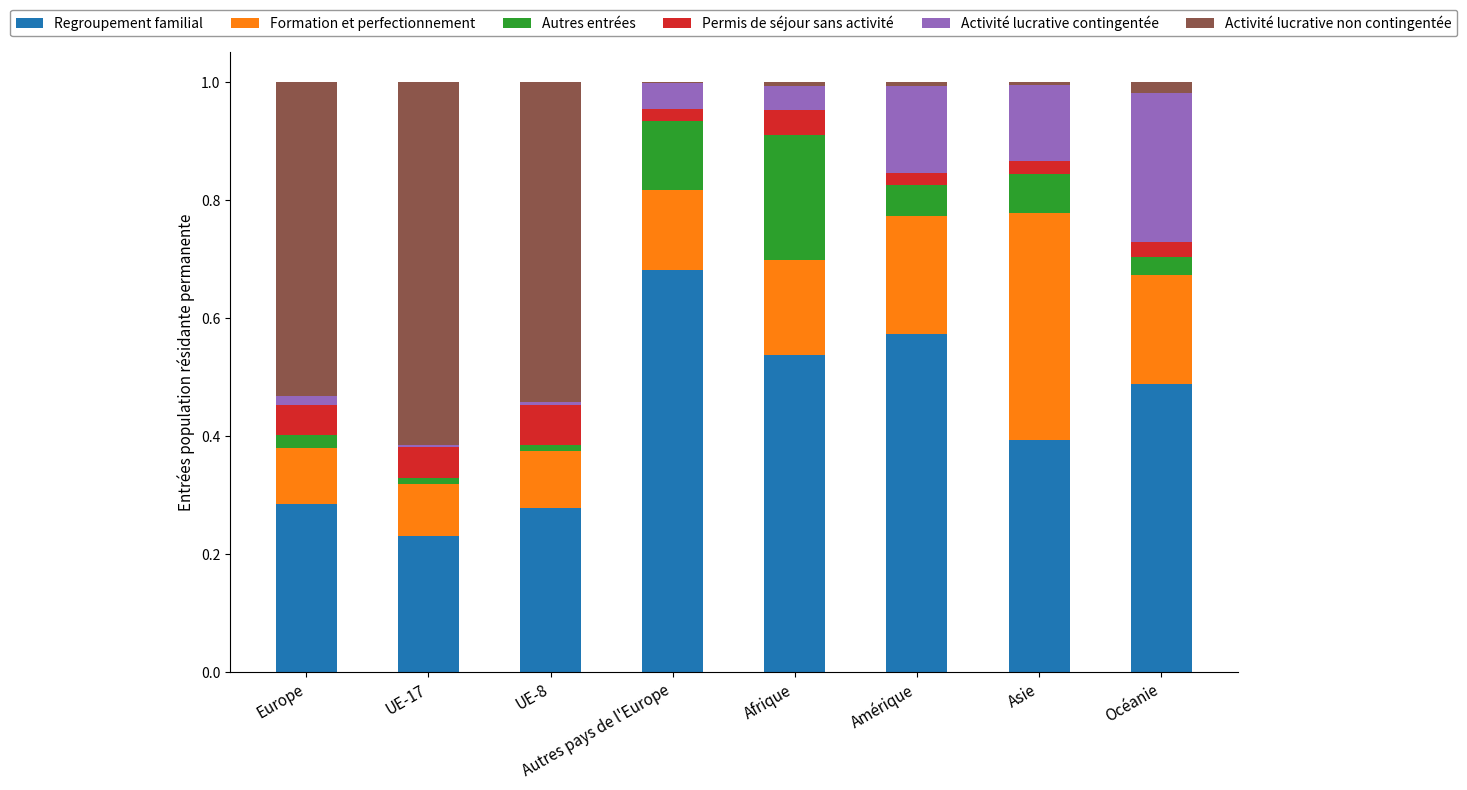

The value of Regroupement familial at Amérique is 0.9. True or false?

False